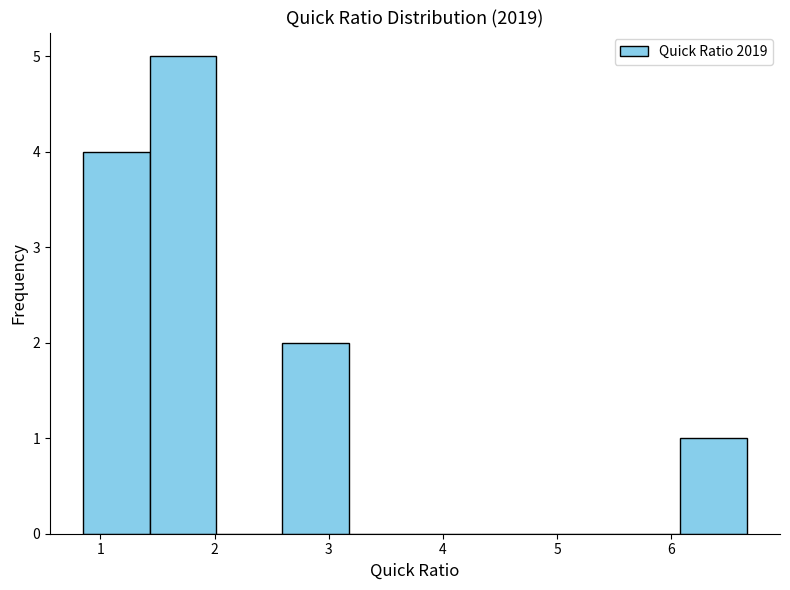

Reading left to right, list every bar in this chart as the range it spans on the x-axis followed by its height. Neither the bar edges nor the heights are printed on the chart, so give them approximately, as read against the axes.

0.9 to 1.4: 4
1.4 to 2.0: 5
2.0 to 2.6: 0
2.6 to 3.2: 2
3.2 to 3.8: 0
3.8 to 4.3: 0
4.3 to 4.9: 0
4.9 to 5.5: 0
5.5 to 6.1: 0
6.1 to 6.7: 1